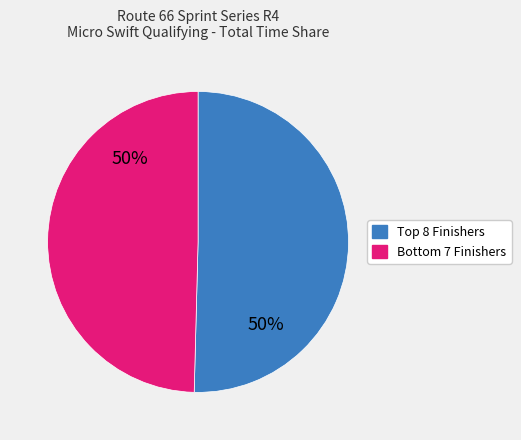

To the nearest percent, what is the average slice percentage?

50%